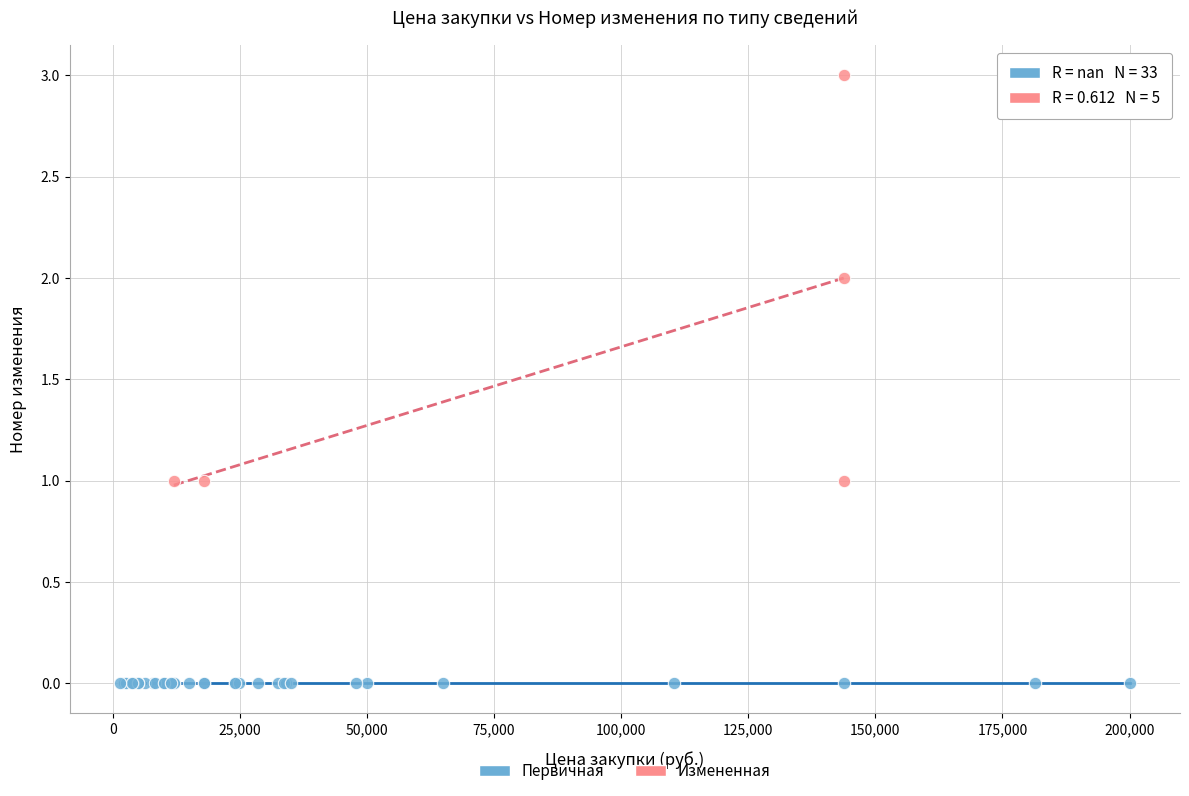

Which series reaches the maximum Y coordinate?

Измененная